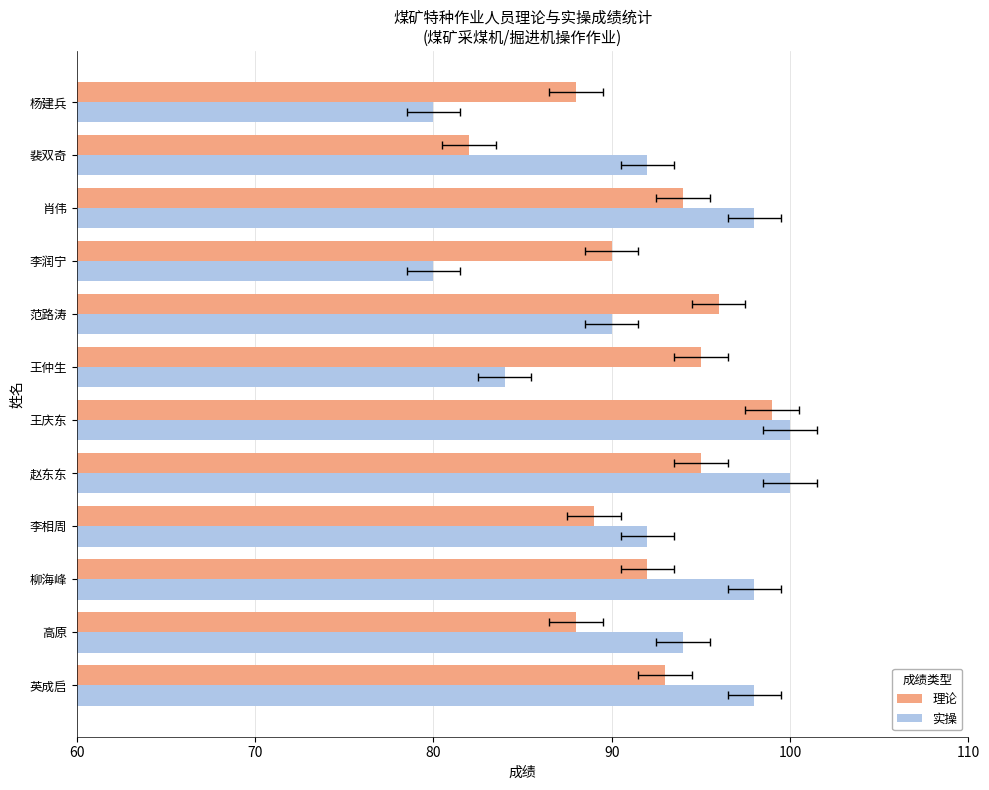

What is the maximum value for 理论?

99